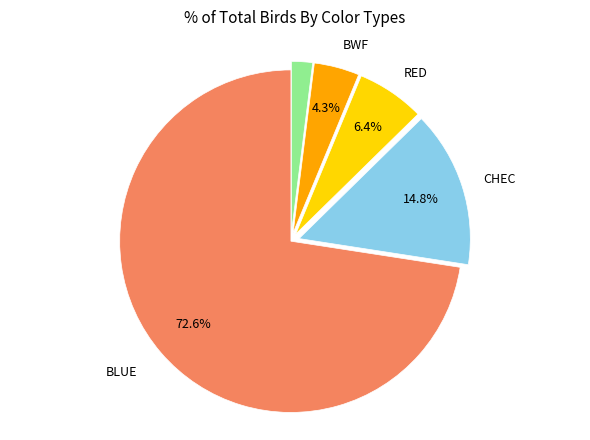

How many segments does this pie chart have?

5